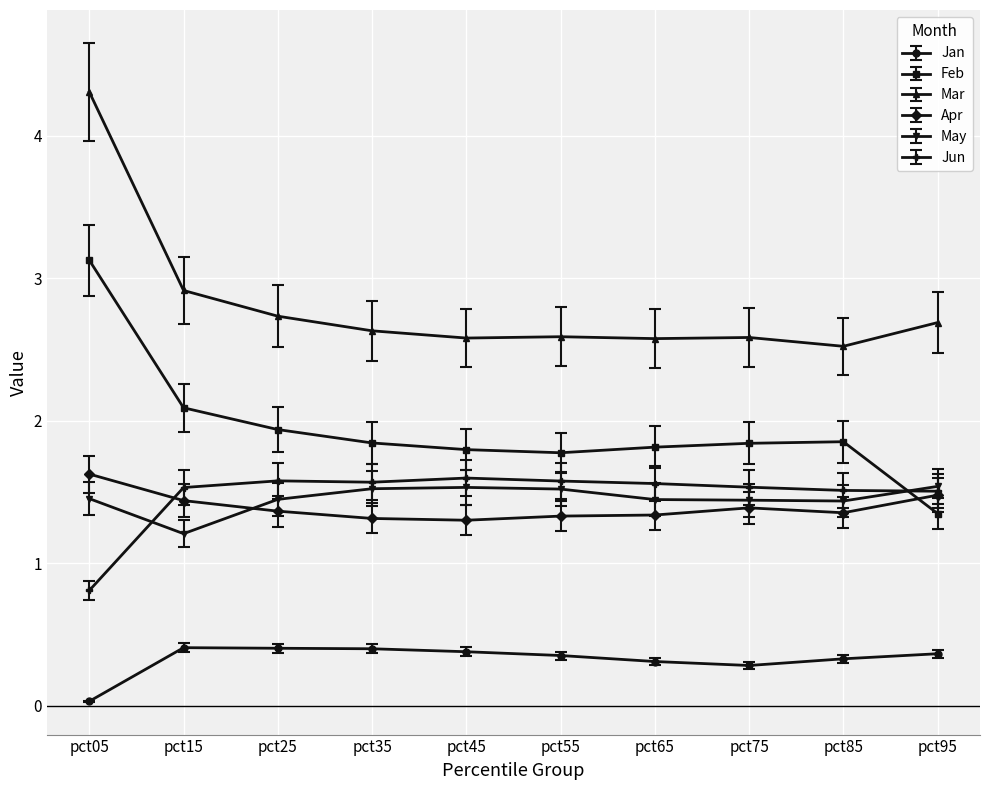

True or false: May has more than 0 points higher than both neighbors.

True